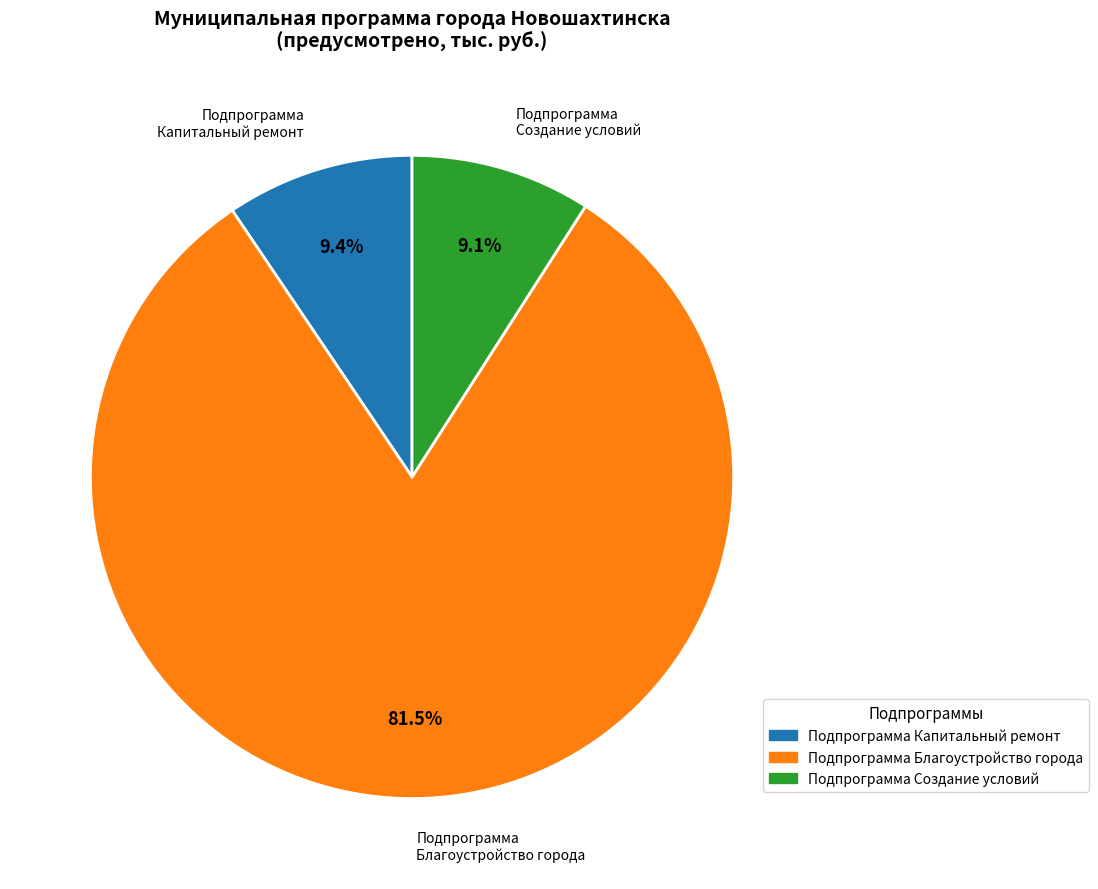

The Подпрограмма Капитальный ремонт slice represents 3% of the pie. True or false?

False